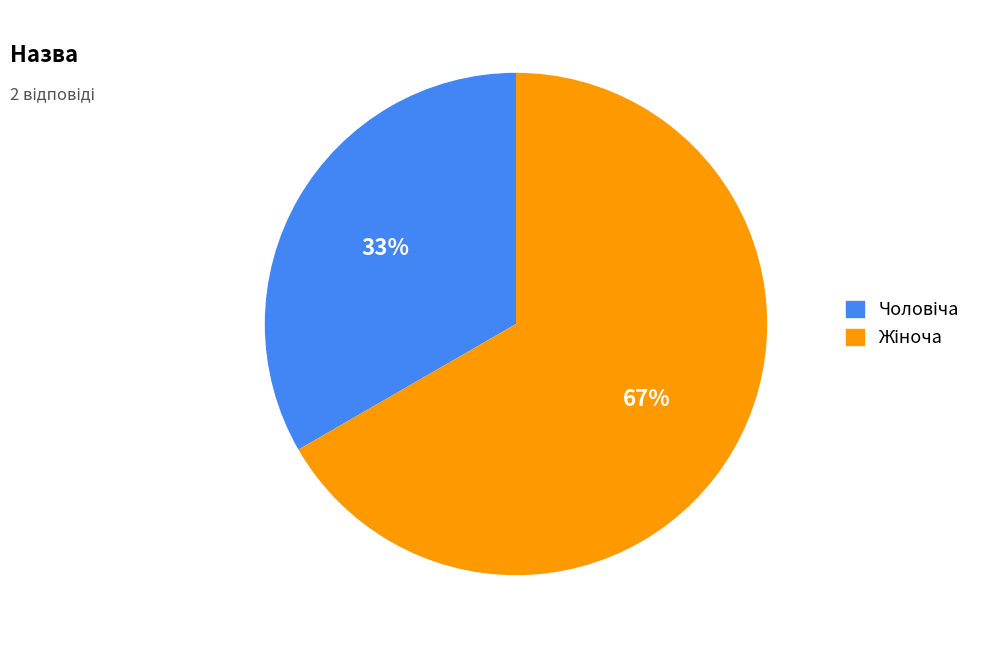

Is there any slice that represents more than half of the pie?

Yes